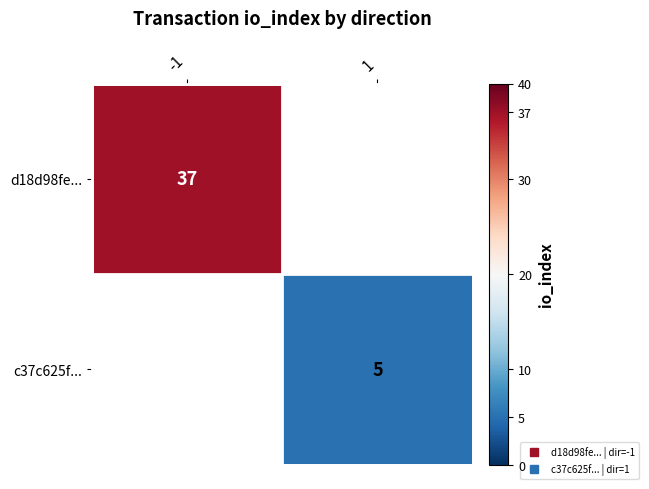

True or false: d18d98fe... has a value of 37.0 at -1.

True